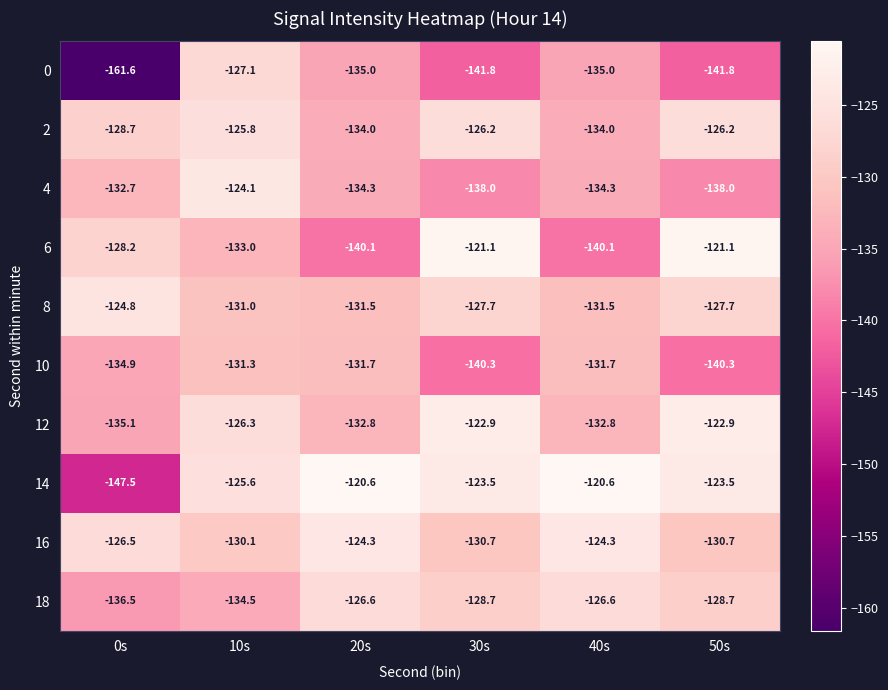

Which series has the largest total across all categories?

14